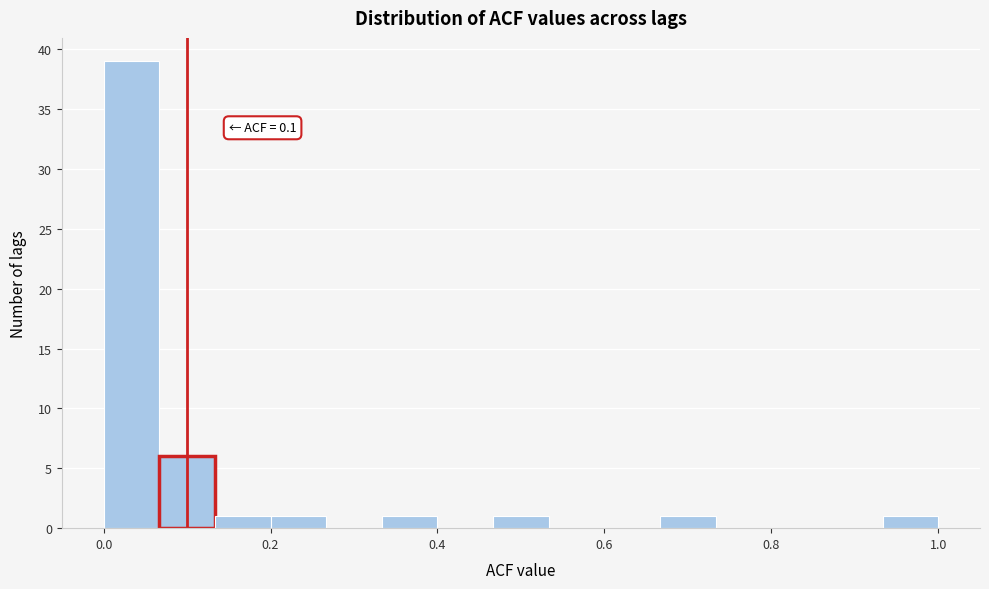

Around what value on the x-axis is the tallest bar? Give the approximate position of its centre, as read against the axis.

0.04